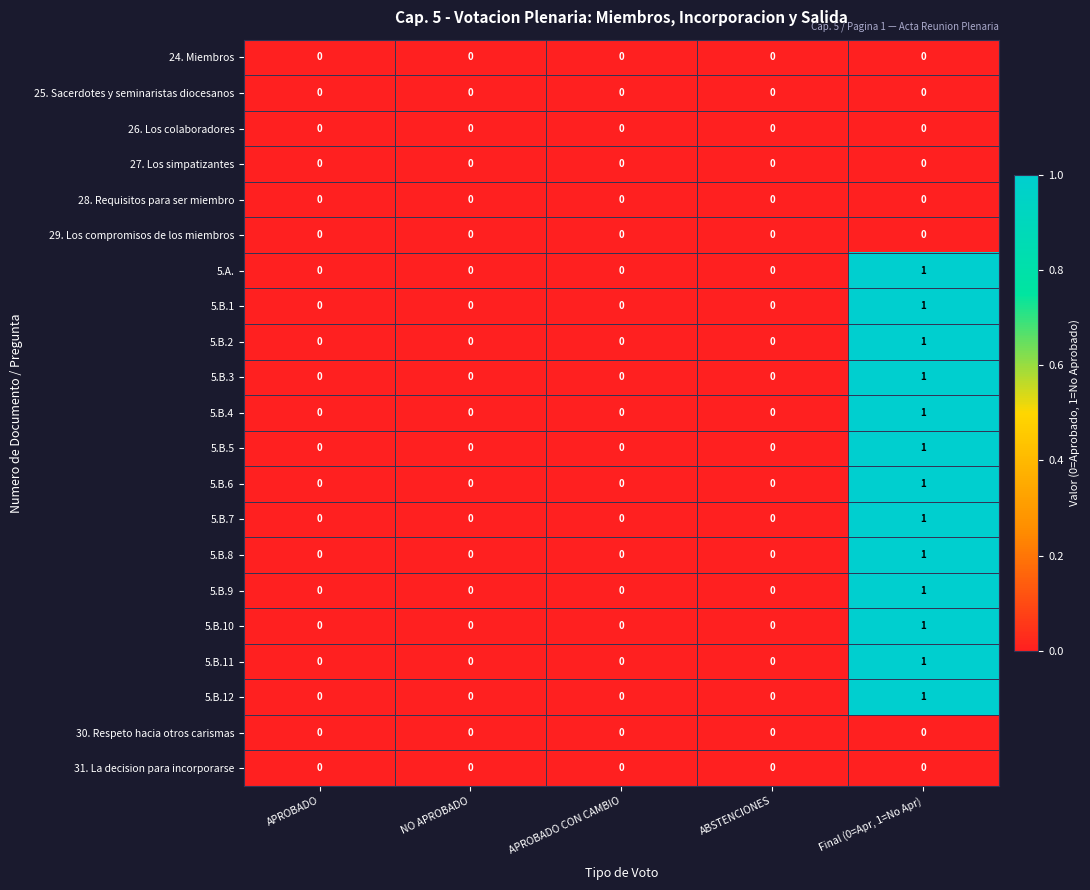

The value of 5.B.9 at APROBADO CON CAMBIO is -1. True or false?

False